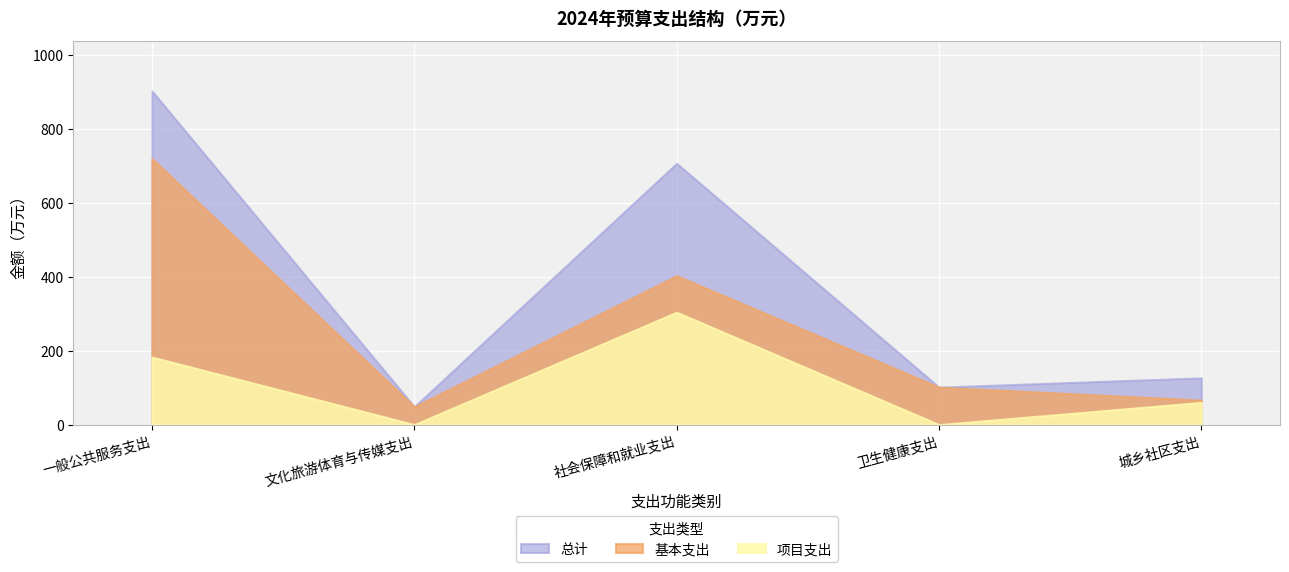

What is the value of the 总计 point at the 1st from the left?

901.9